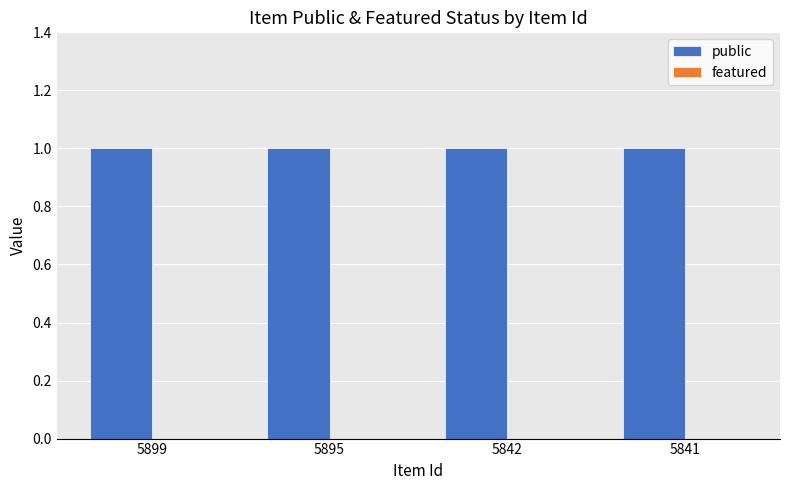

At which category does the chart reach its peak across all series?

5899